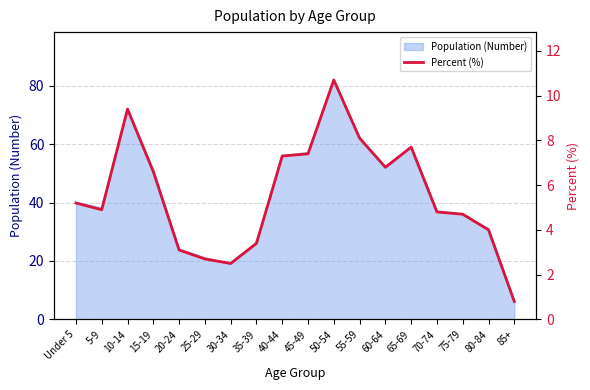

Which label corresponds to the smallest value in the chart?

85+